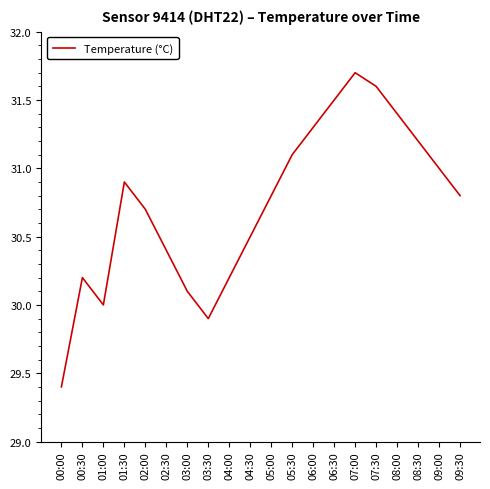

At which label is the value closest to 30?

01:00